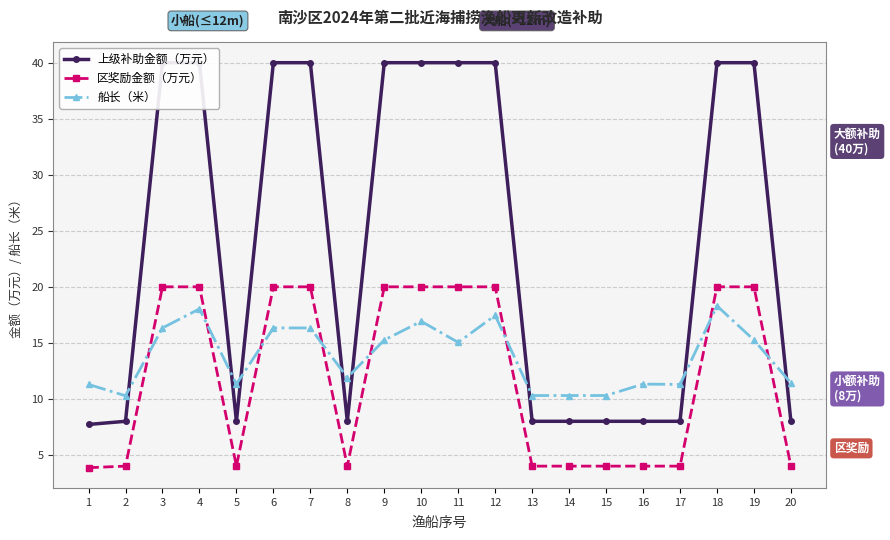

Which series ends up on top after the final intersection of 船长（米） and 上级补助金额（万元）?

船长（米）